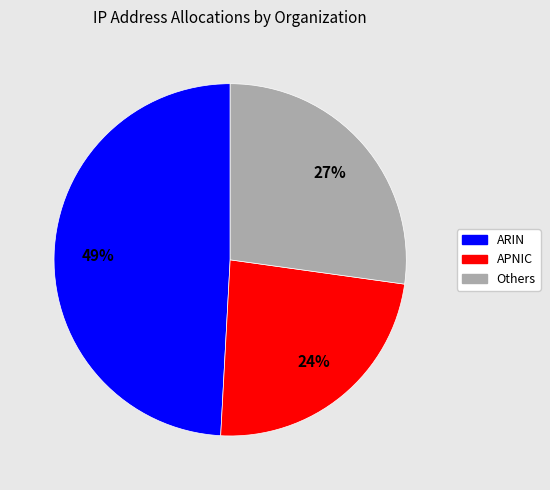

Is the sum of Others and APNIC greater than half?

Yes